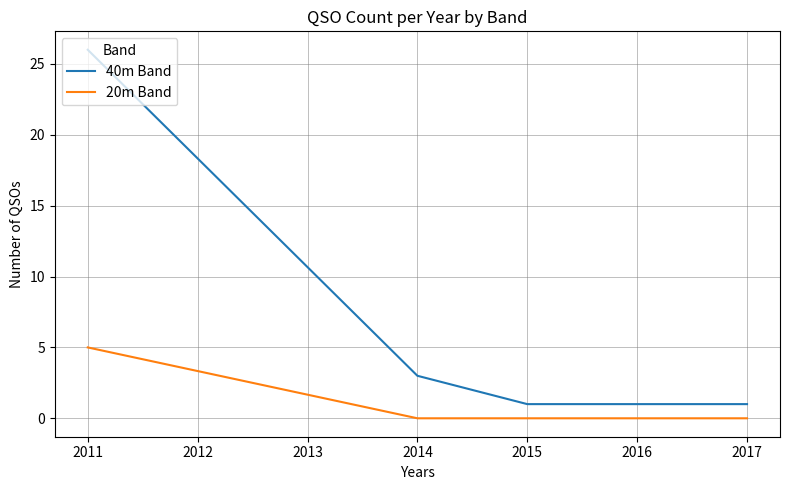

At which category is the sum across all series the highest?

2011